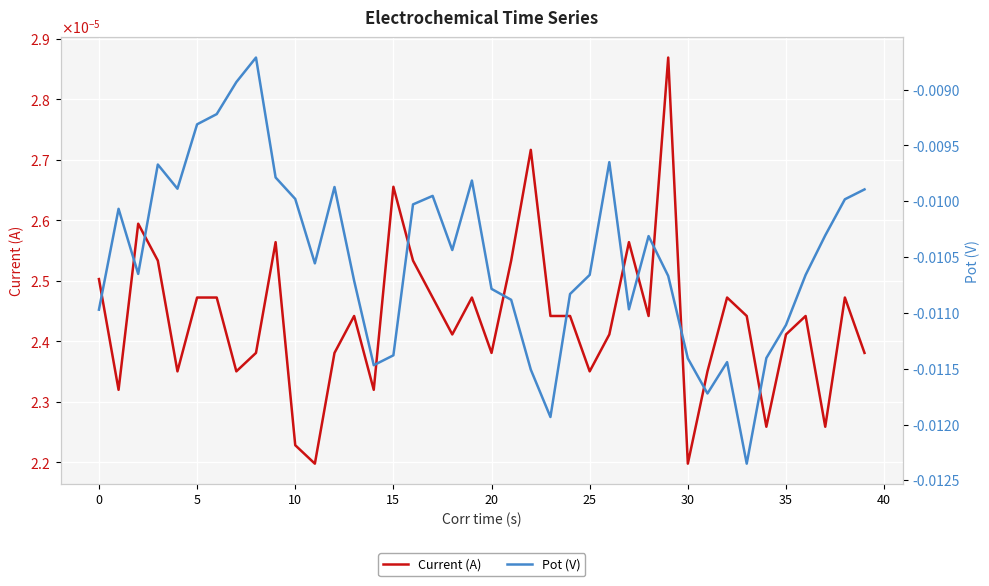

At which category does the chart reach its minimum across all series?

33